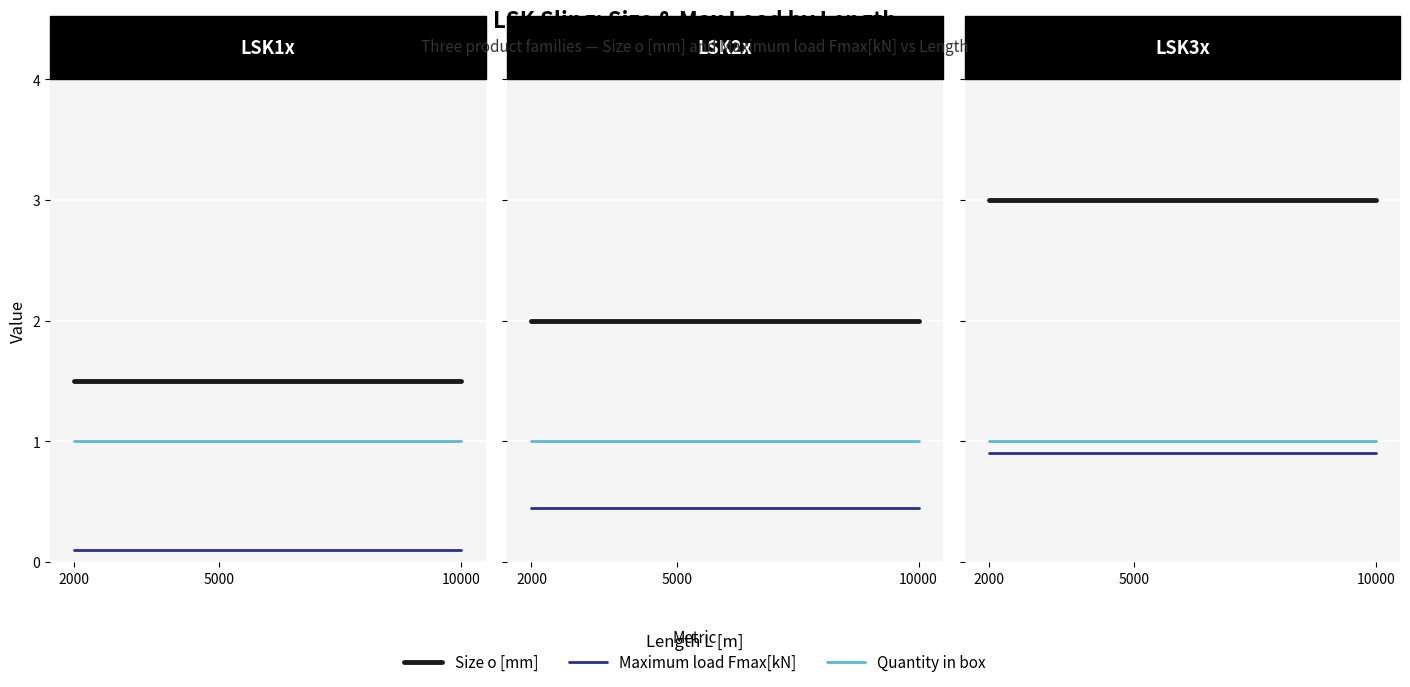

At how many categories does at least one series exceed 1?

3